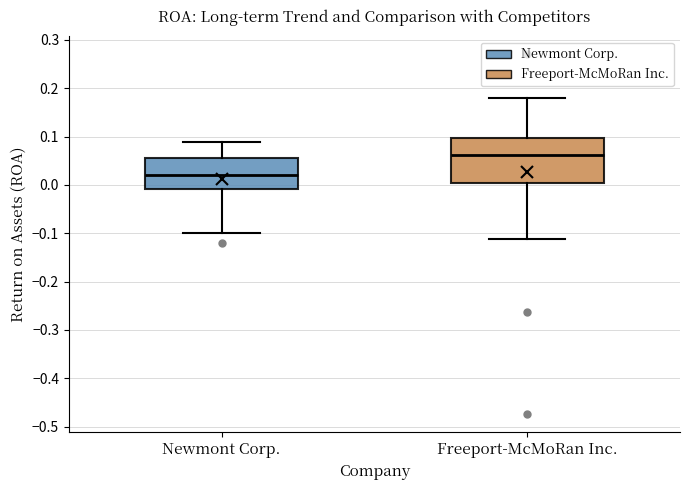

Which box has the highest median line?

Freeport-McMoRan Inc.